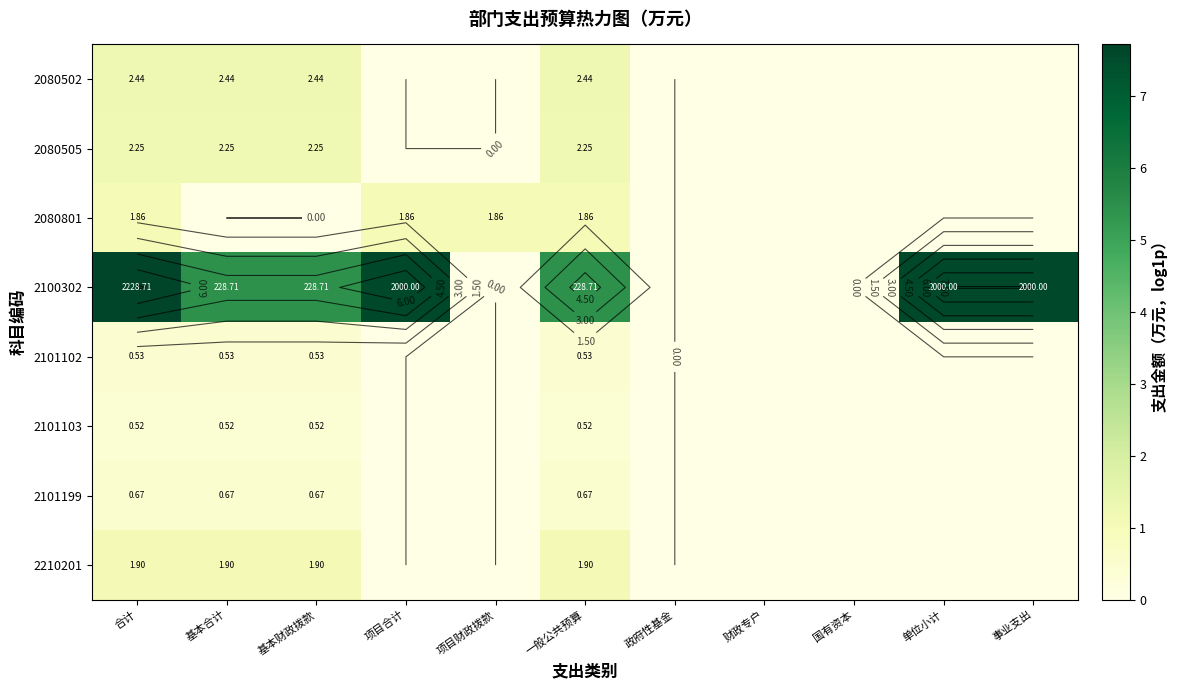

How many values in 2101199 are above zero?

4